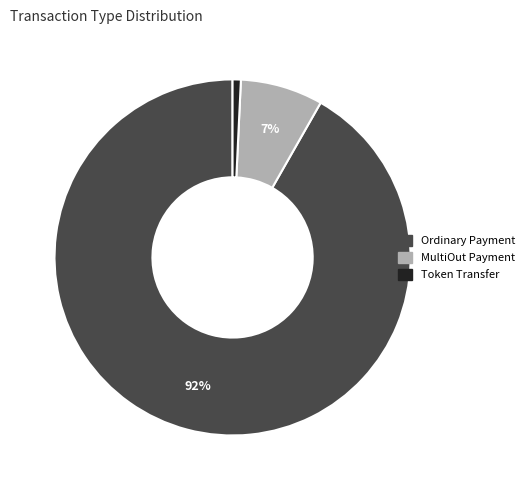

The Token Transfer slice represents 1% of the pie. True or false?

True